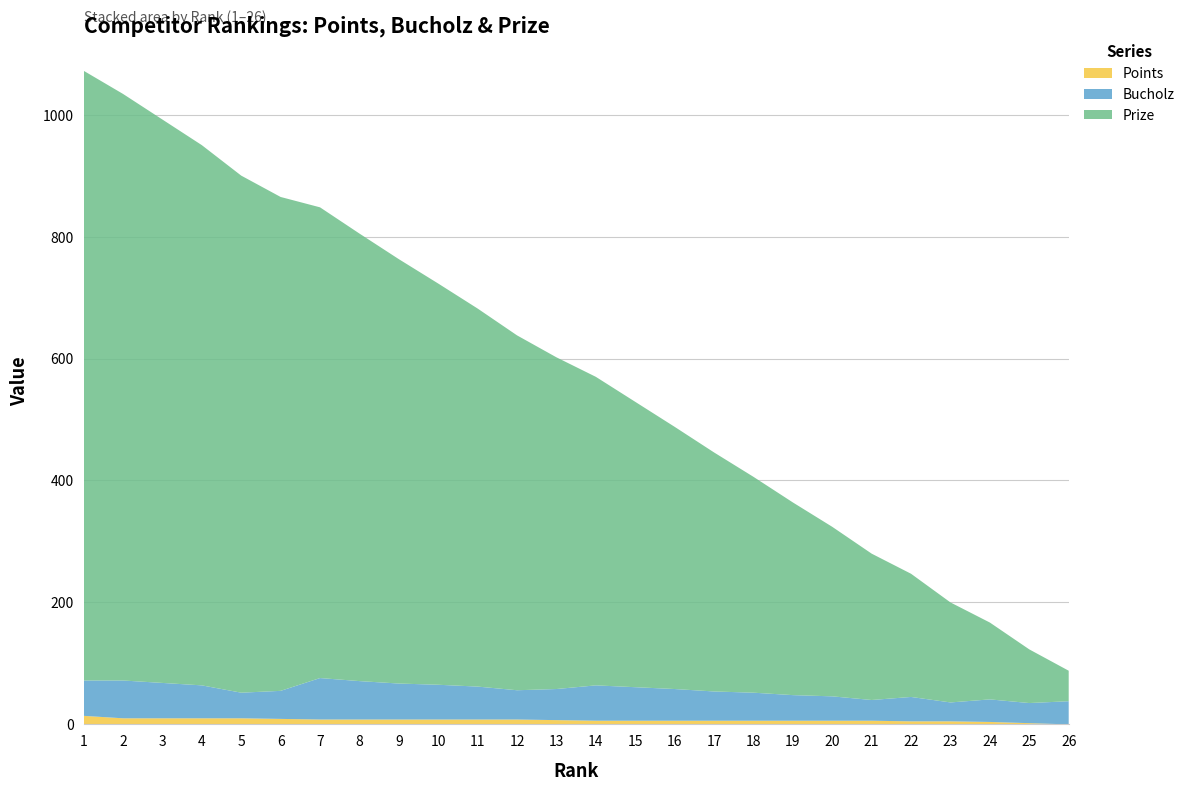

Reading left to right, extract all data points from this chart.

Prize: 1=1000	2=962	3=924	4=886	5=848	6=810	7=772	8=734	9=696	10=658	11=620	12=582	13=544	14=506	15=468	16=430	17=392	18=354	19=316	20=278	21=240	22=202	23=164	24=126	25=88	26=50
Bucholz: 1=58	2=62	3=58	4=54	5=42	6=46	7=68	8=63	9=59	10=57	11=54	12=48	13=51	14=58	15=55	16=52	17=48	18=46	19=42	20=40	21=34	22=40	23=31	24=37	25=33	26=38
Points: 1=14	2=10	3=10	4=10	5=10	6=9	7=8	8=8	9=8	10=8	11=8	12=8	13=7	14=6	15=6	16=6	17=6	18=6	19=6	20=6	21=6	22=5	23=5	24=4	25=2	26=0